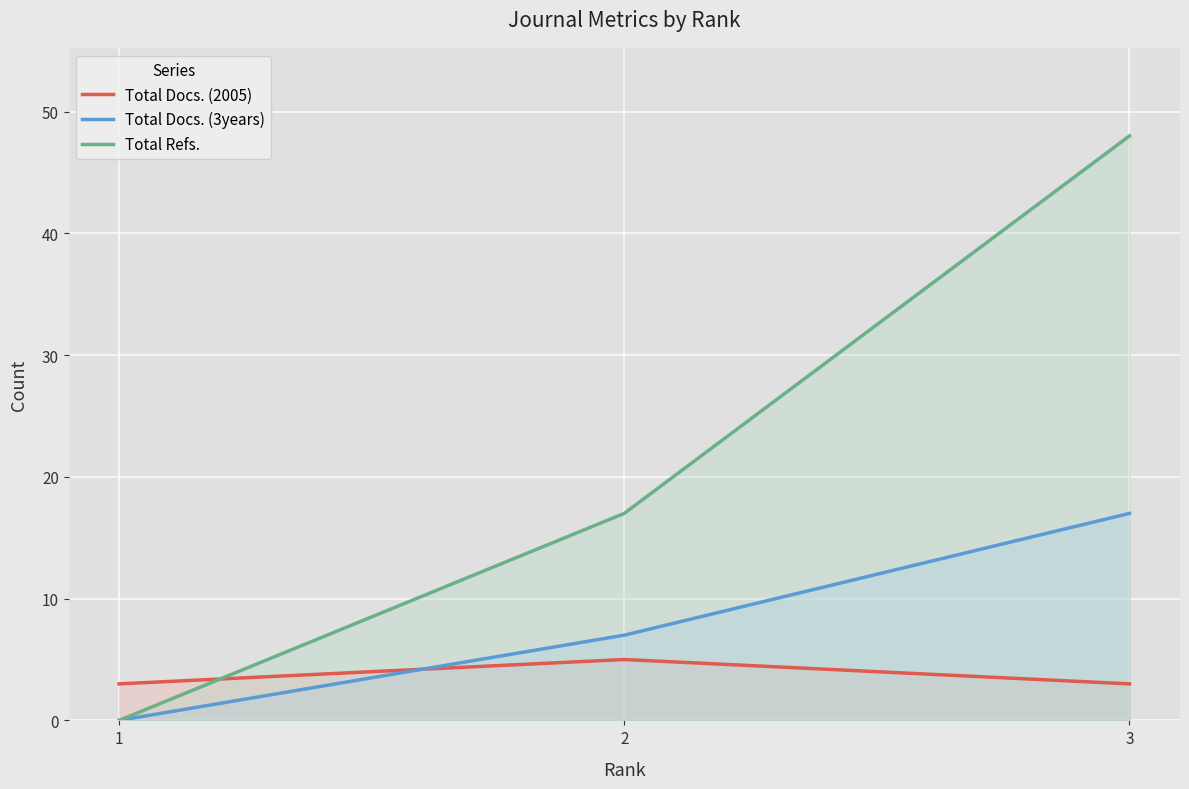

Does the chart display data point markers on the line(s)?

No